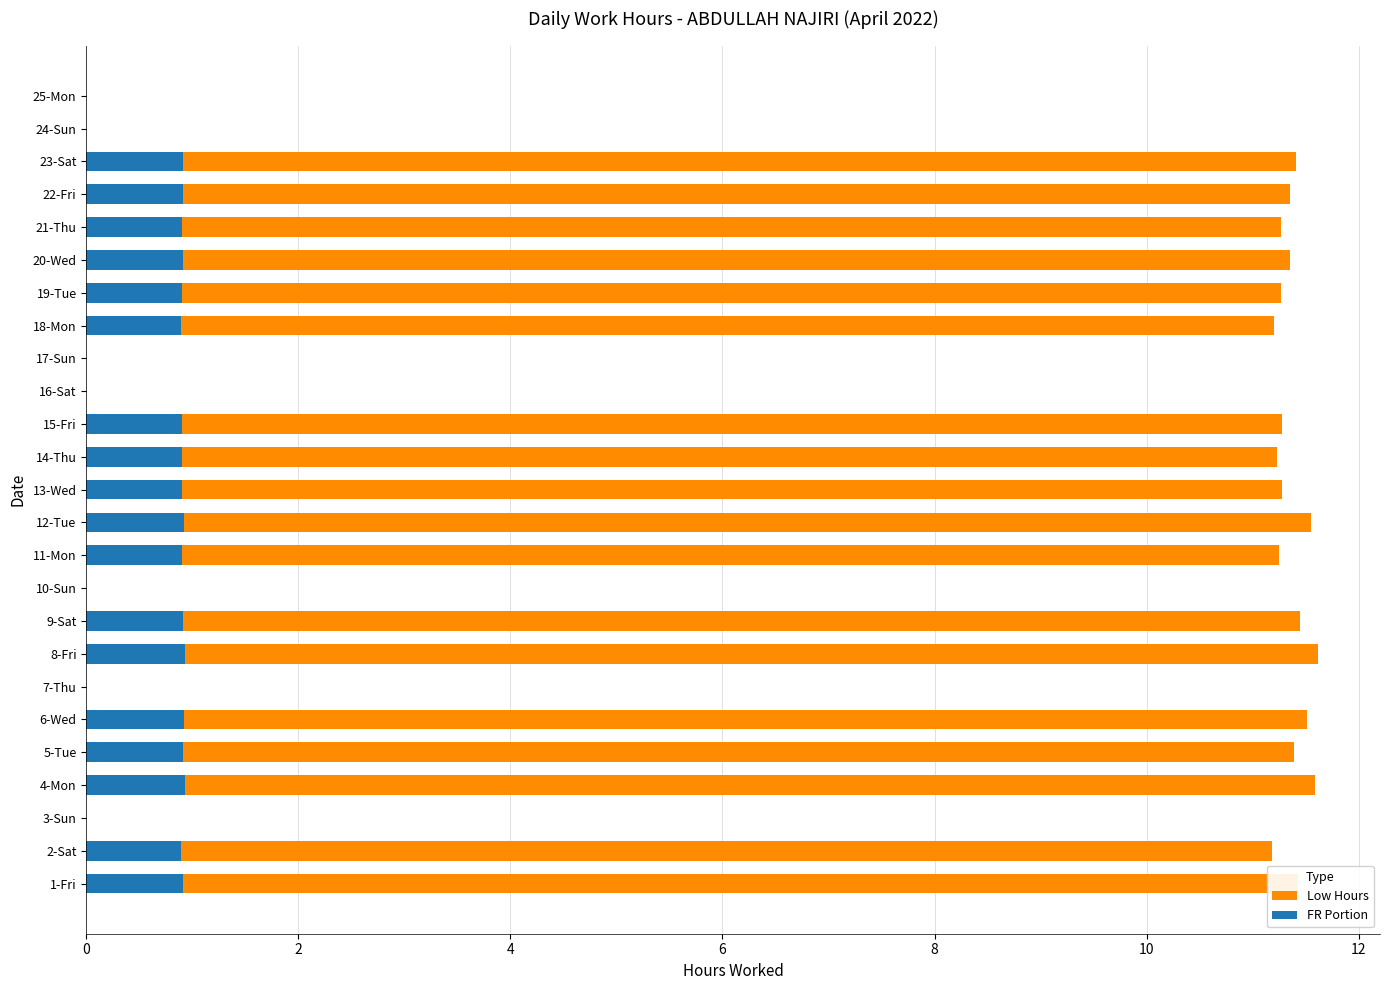

True or false: FR Portion has a value of 0.9 at 8-Fri.

True